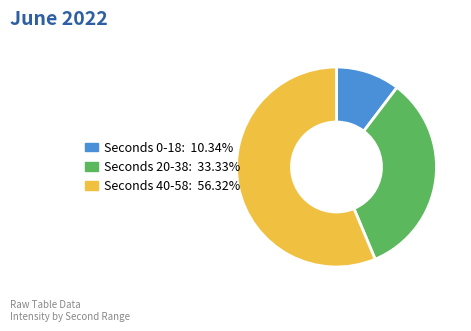

Is there a majority slice in this chart?

Yes